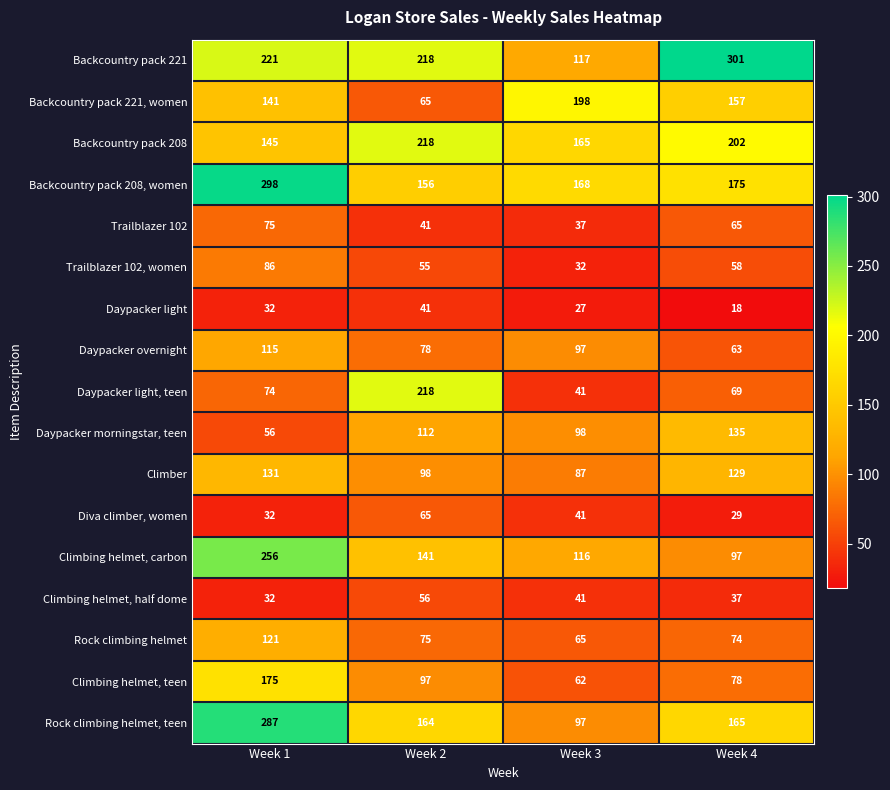

What is the difference between the second highest and second lowest values in the Backcountry pack 208, women series?

7